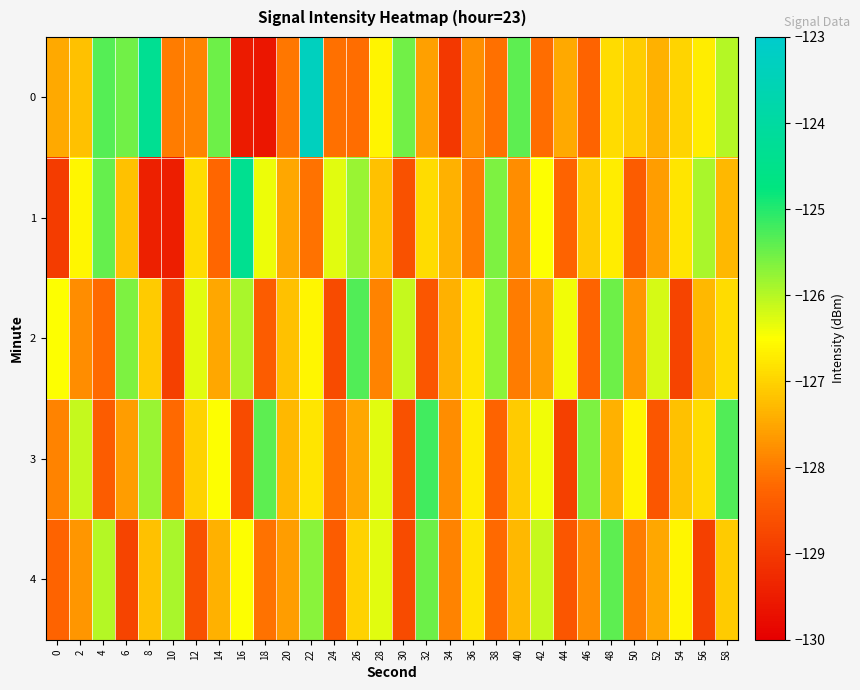

Which has a higher value, 12 or 42?

12